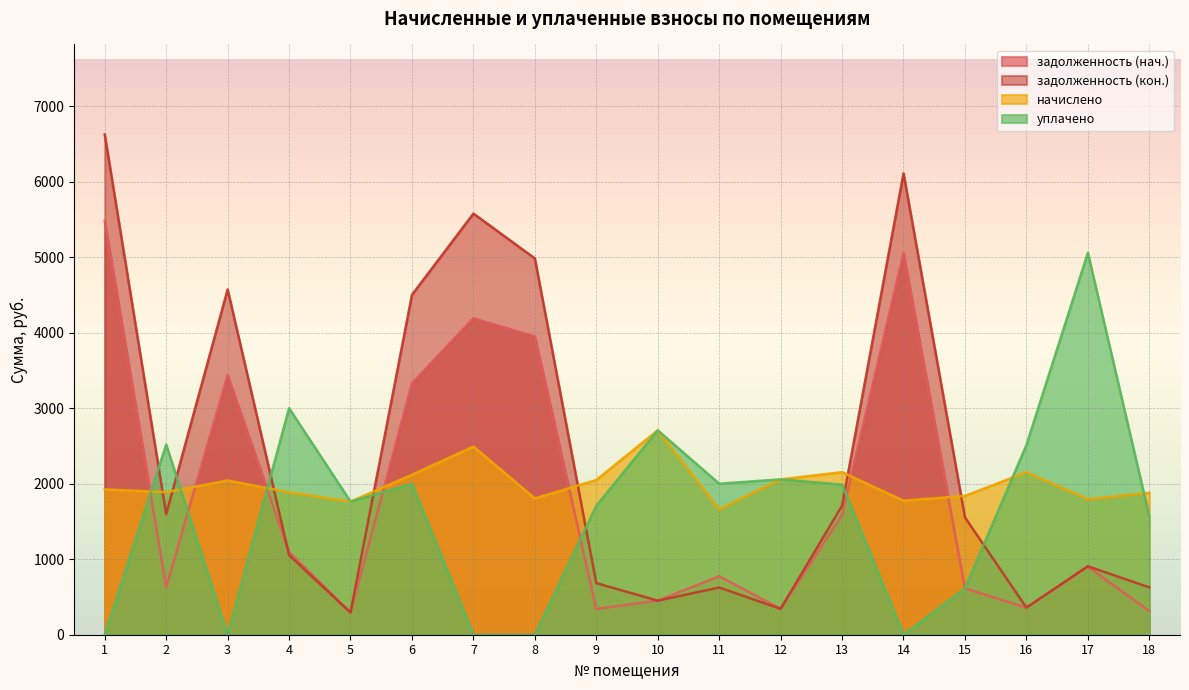

Reading left to right, list all the values displayed in this chart.

задолженность (нач.): 1=5481.6	2=630.0	3=3436.9	4=1095.1	5=293.9	6=3331.2	7=4192.5	8=3950.1	9=341.6	10=451.3	11=774.9	12=342.9	13=1587.1	14=5056.1	15=613.4	16=358.8	17=901.2	18=313.3
задолженность (кон.): 1=6625.5	2=1596.5	3=4573.0	4=1054.8	5=293.9	6=4501.6	7=5578.3	8=4983.9	9=683.7	10=451.3	11=625.1	12=342.9	13=1709.5	14=6111.1	15=1554.4	16=358.8	17=907.0	18=627.1
начислено: 1=1925.1	2=1887.8	3=2043.1	4=1885.8	5=1763.2	6=2118.8	7=2492.3	8=1805.5	9=2049.3	10=2707.6	11=1660.6	12=2057.6	13=2152.8	14=1775.6	15=1838.2	16=2152.8	17=1794.3	18=1879.6
уплачено: 1=0.0	2=2517.1	3=0.0	4=3000.0	5=1763.2	6=2000.0	7=0.0	8=0.0	9=1707.8	10=2707.6	11=2000.0	12=2057.6	13=1988.8	14=0.0	15=612.7	16=2511.6	17=5057.8	18=1566.3